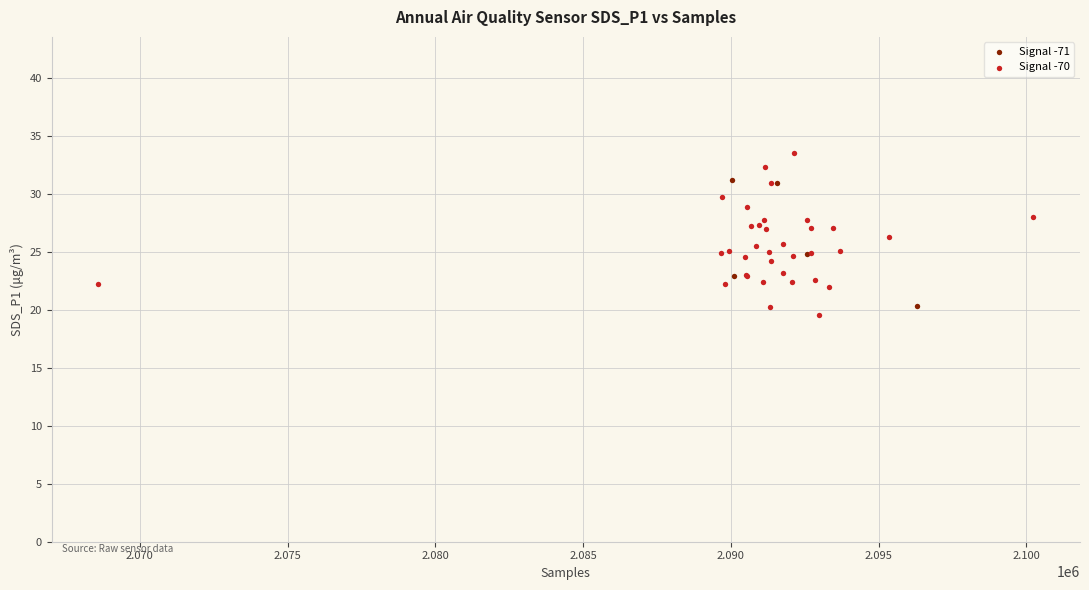

Which series contains the highest Y value?

Signal -70